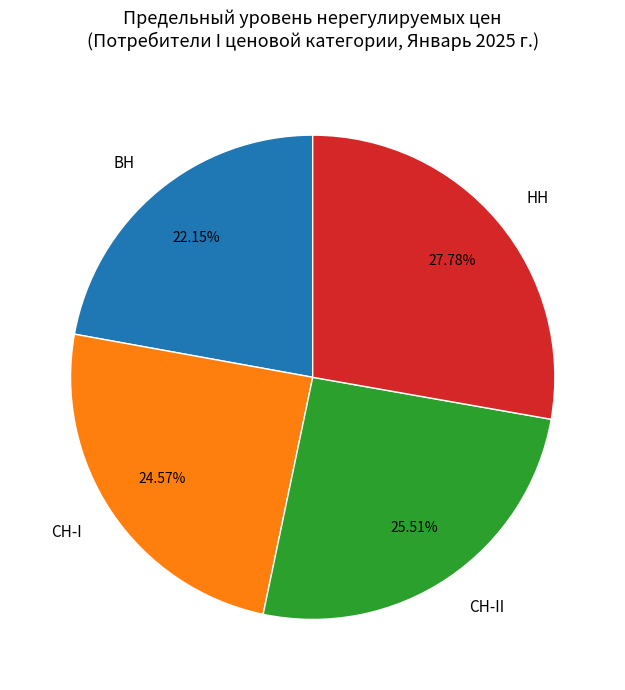

To the nearest percent, what percentage of the pie is СН-I?

25%